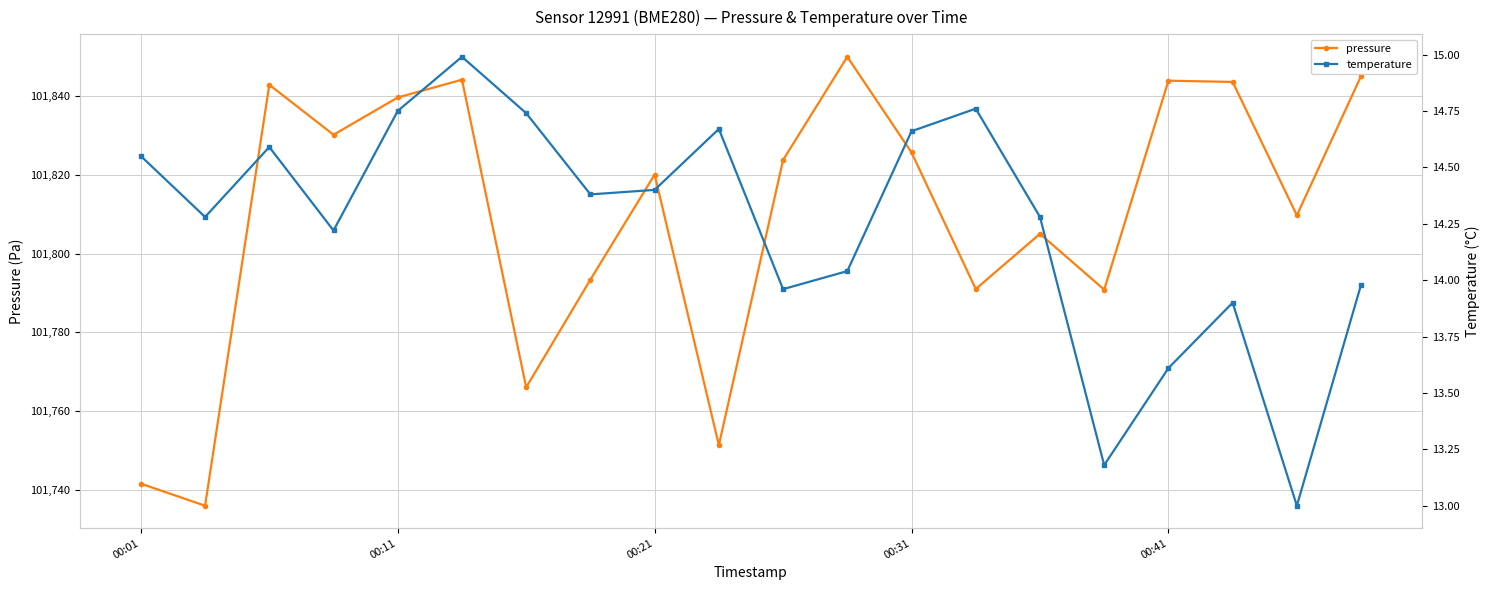

Rank the series at 15 from highest to lowest value.

pressure, temperature